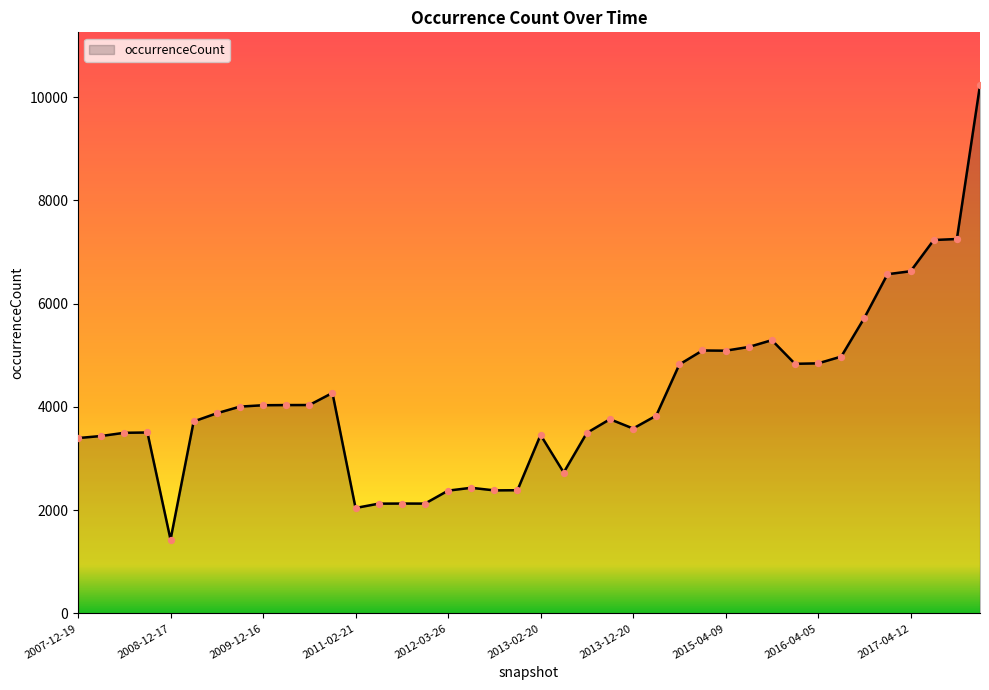

What is the difference between the maximum and minimum values?

8800